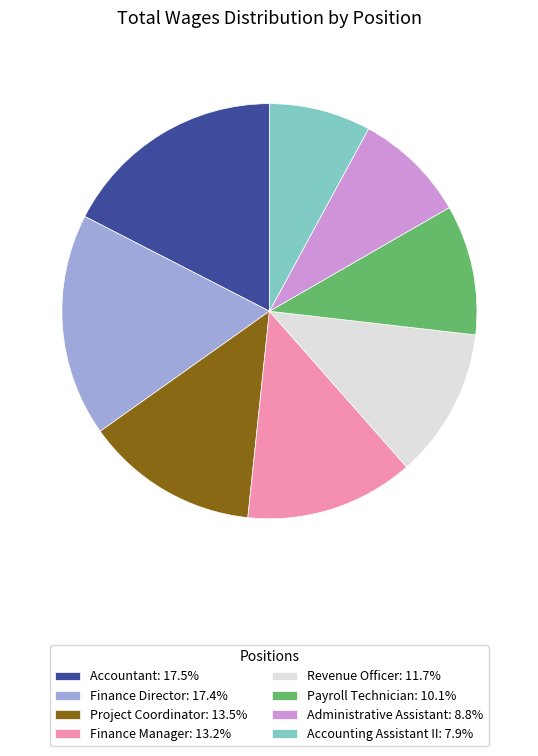

Count the number of slices in the pie.

8